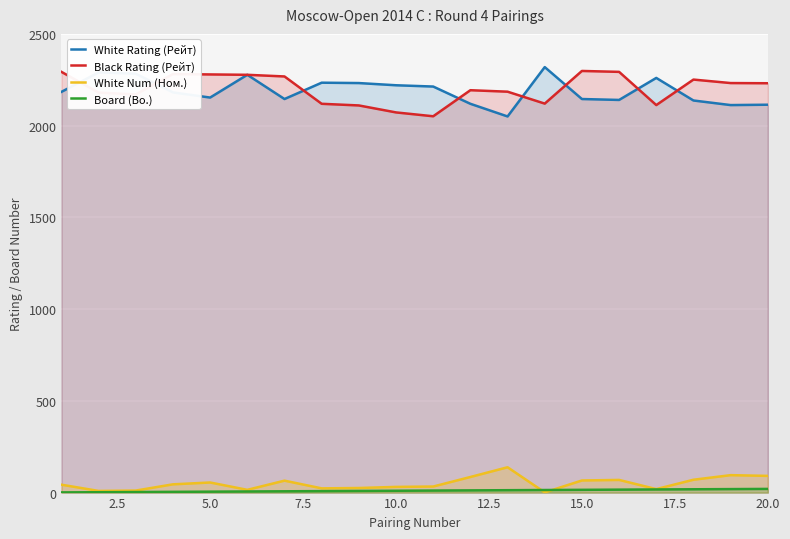

How many data points in Black Rating (Рейт) are less than 2231?

10